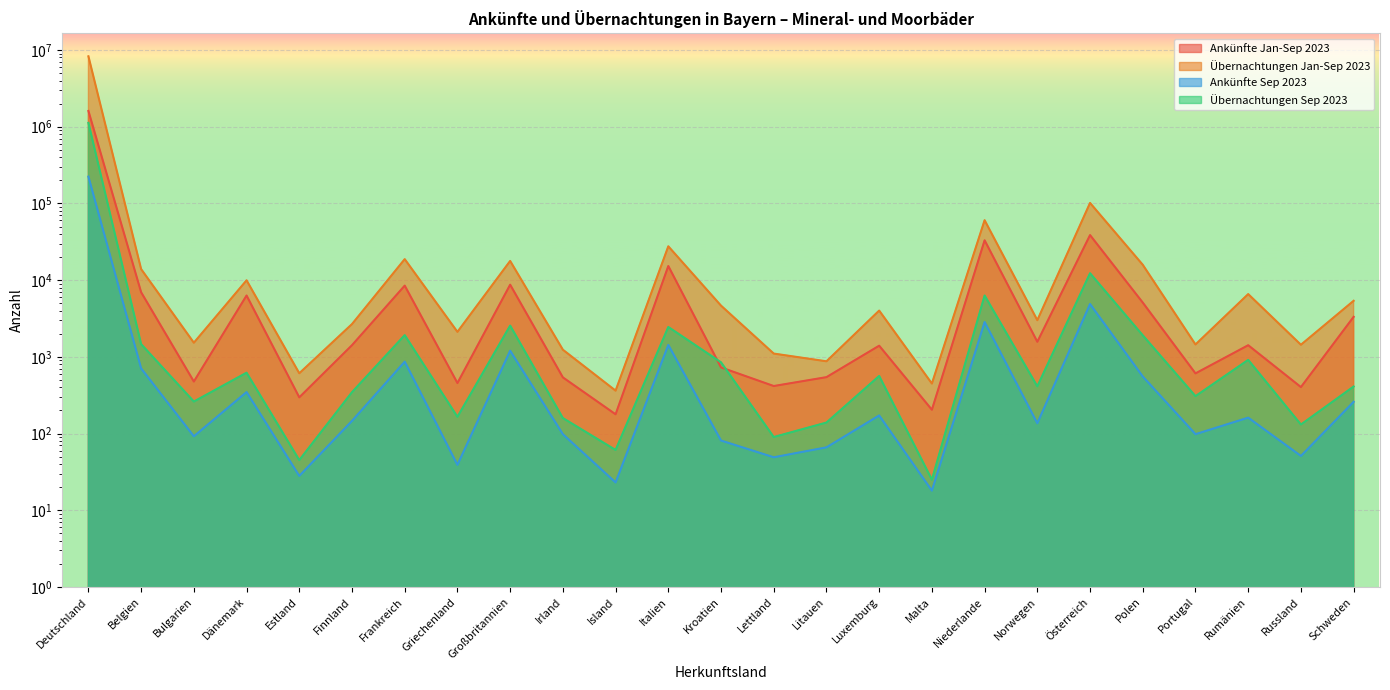

Which category has the lowest value in the Ankünfte Sep 2023 series?

Malta